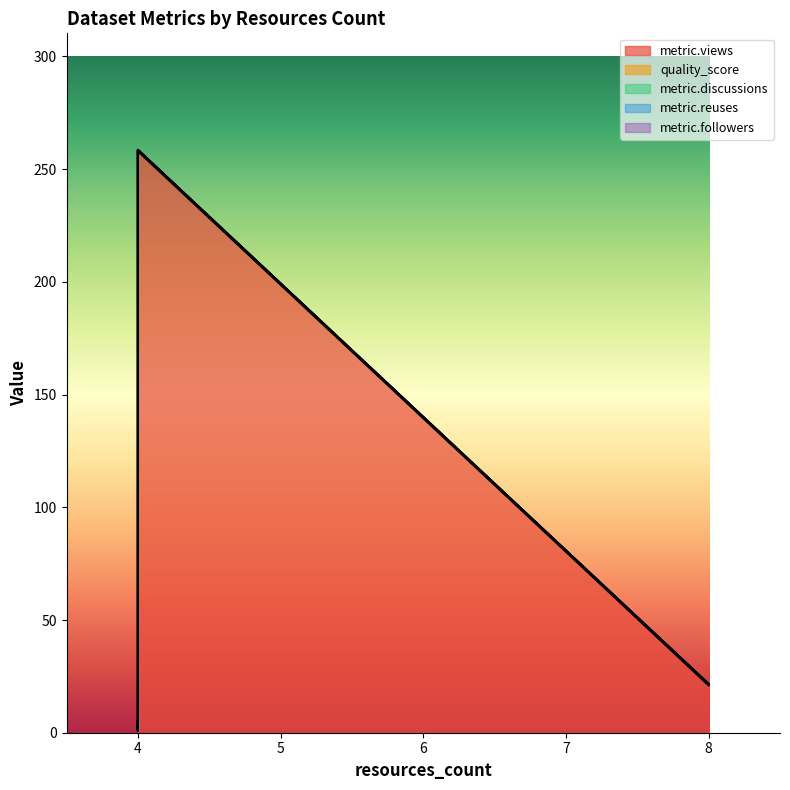

True or false: quality_score has a value of 0.6 at 4.

True